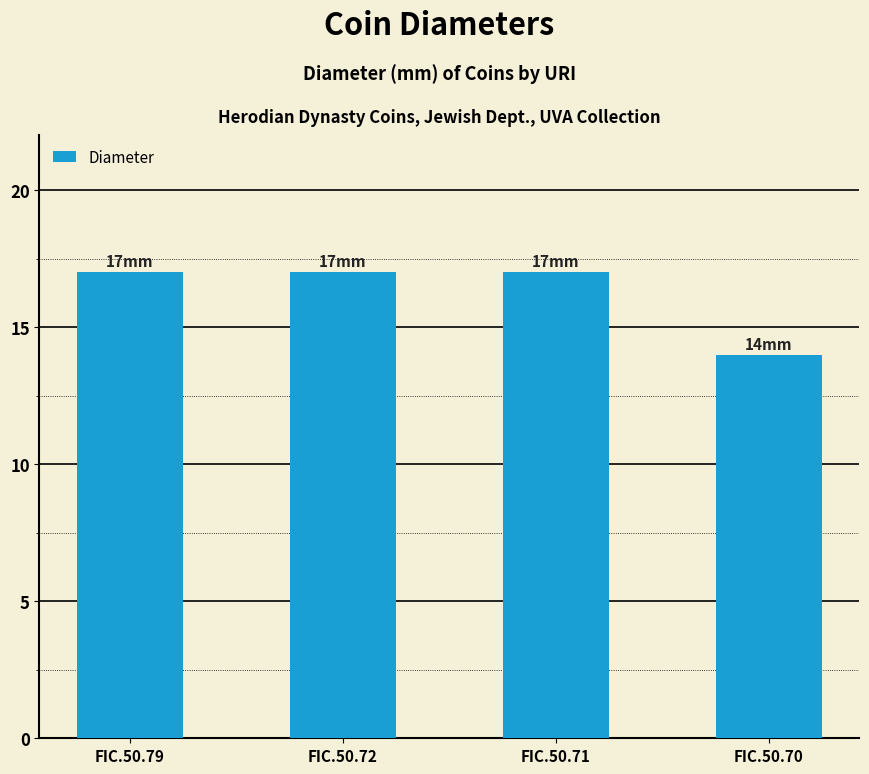

What is the average value?

16